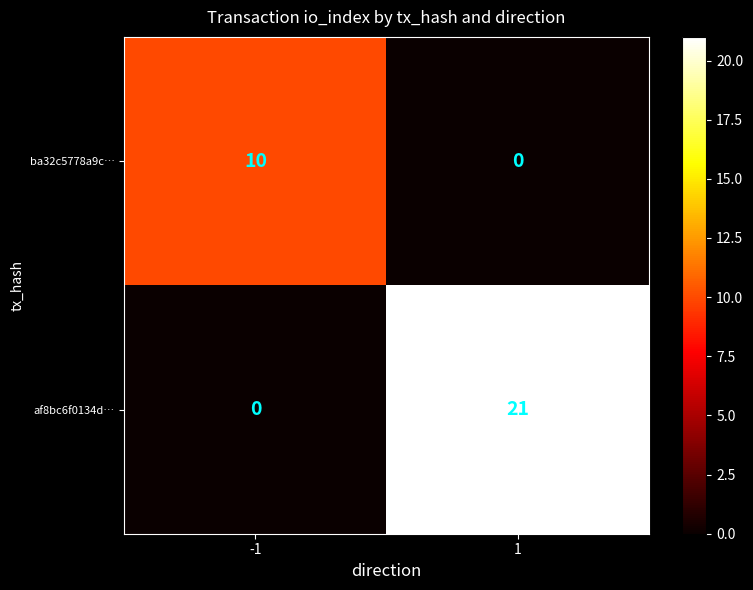

What is the total value across all series at 1?

21